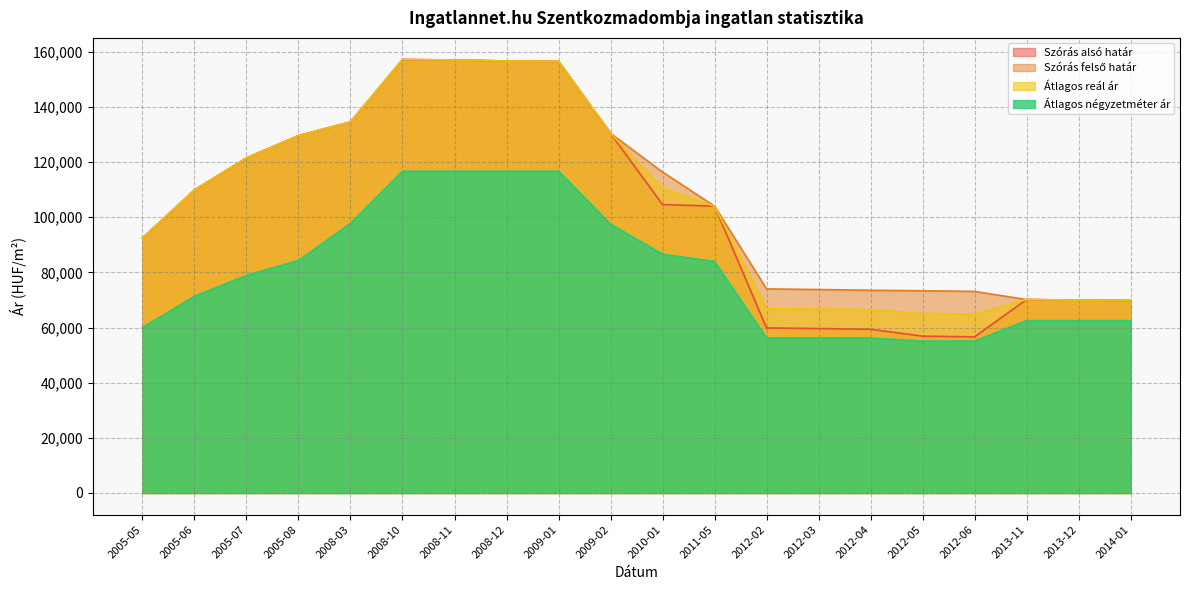

What is the value of the Átlagos reál ár point at the 1st from the left?

92444